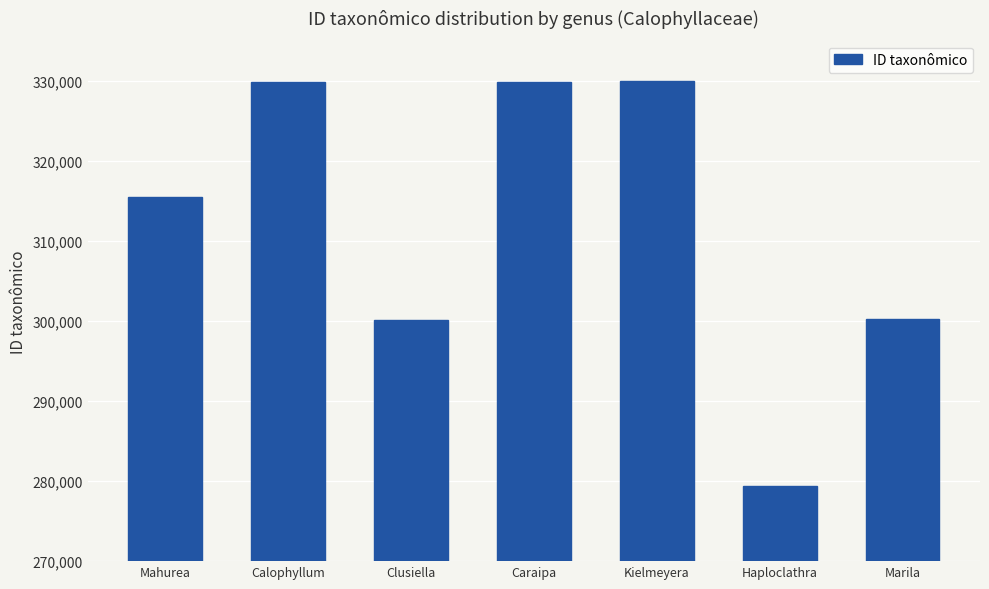

What is the difference between the maximum and minimum values?

50600